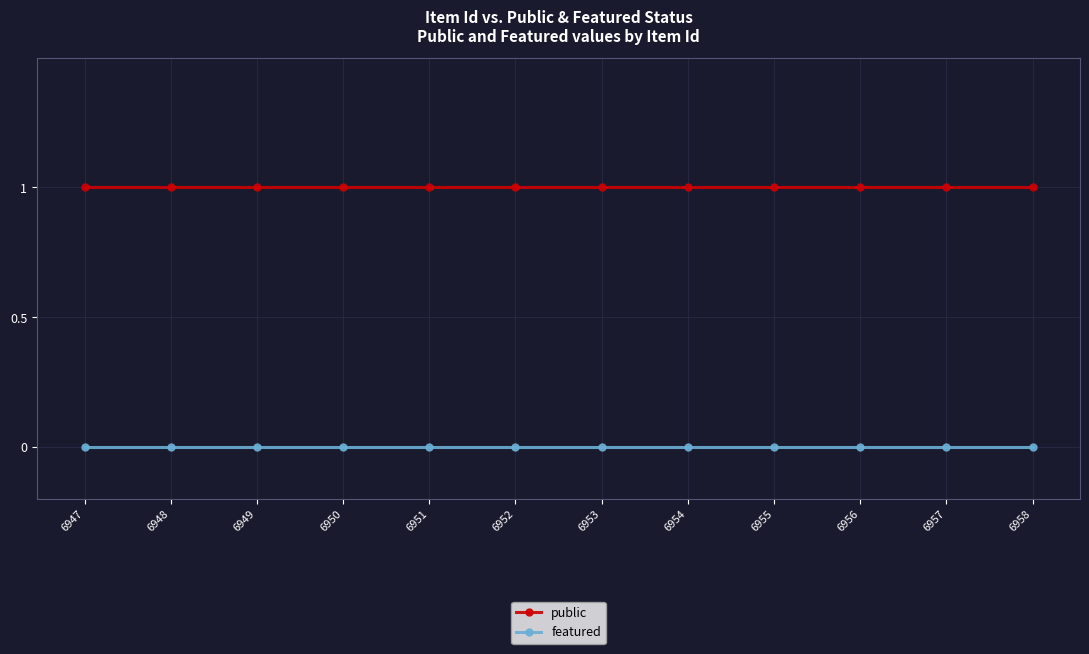

At how many categories does at least one series exceed 0?

12